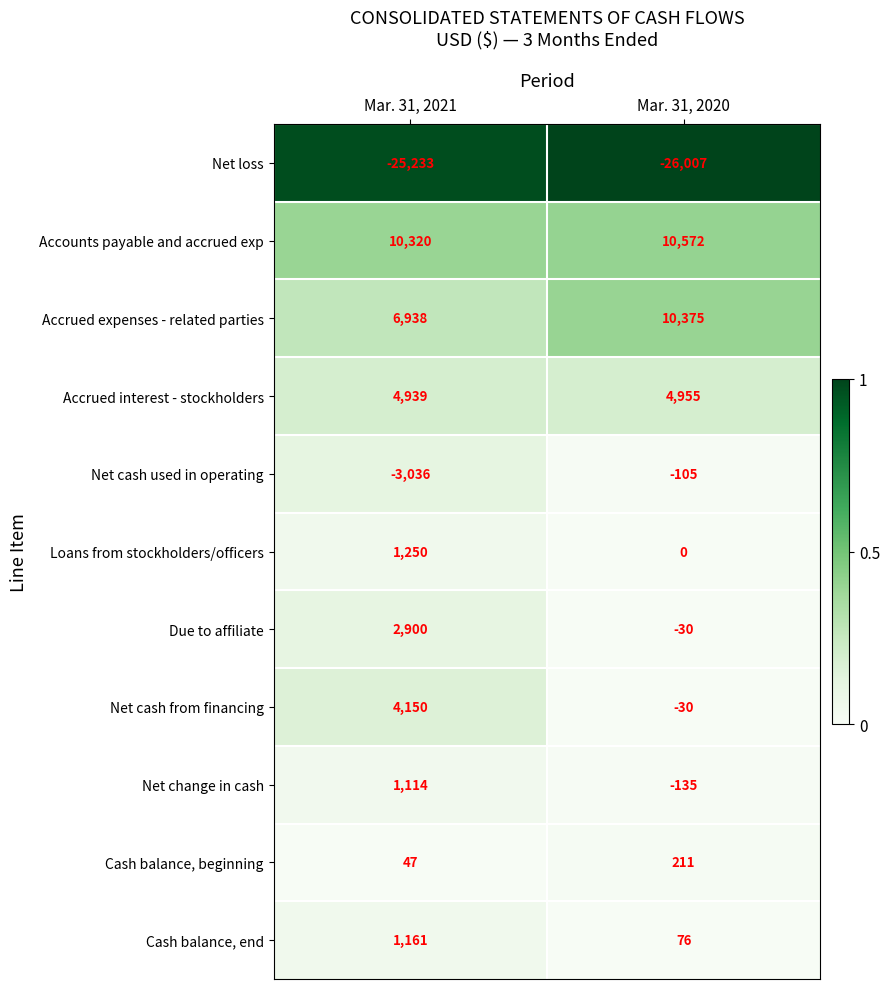

Between Mar. 31, 2021 and Mar. 31, 2020, which series saw the biggest shift?

Net cash from financing